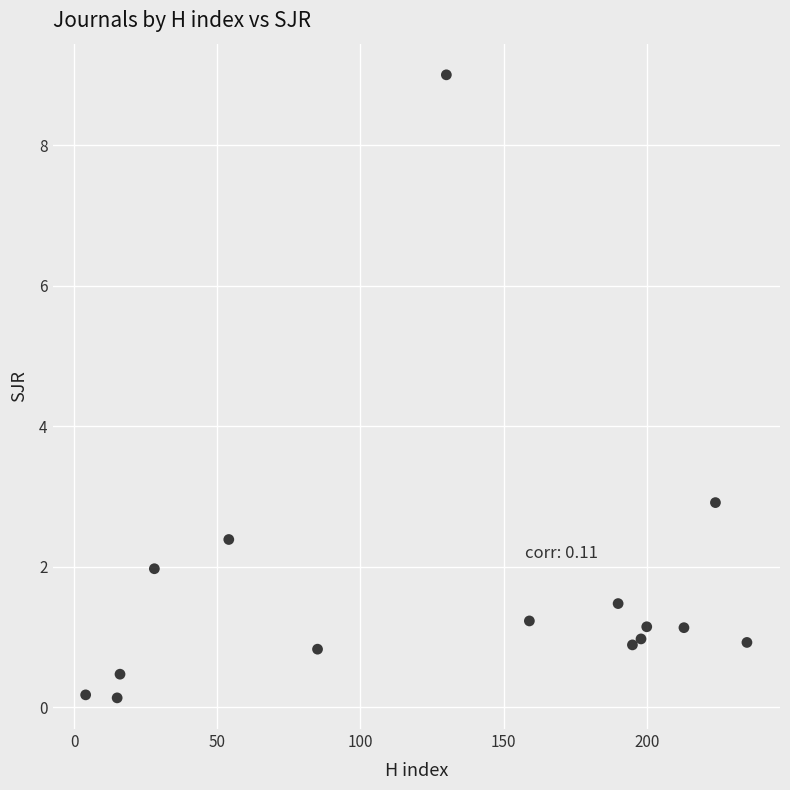

What Y value in the scatter plot is closest to 4?

2.9